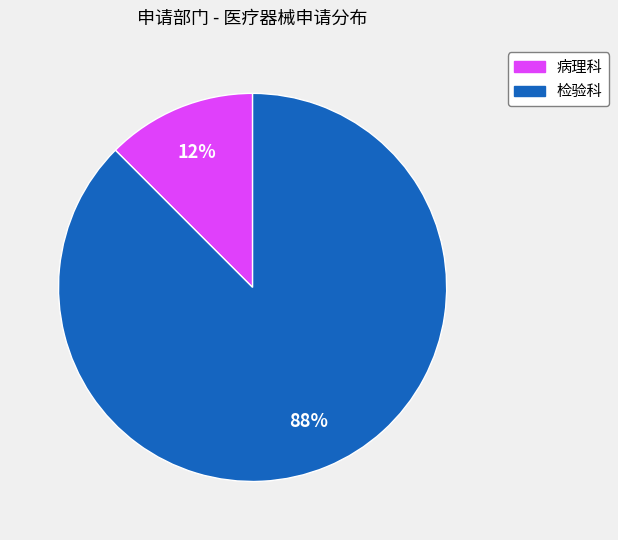

Does 病理科 account for over 50% of the chart?

No